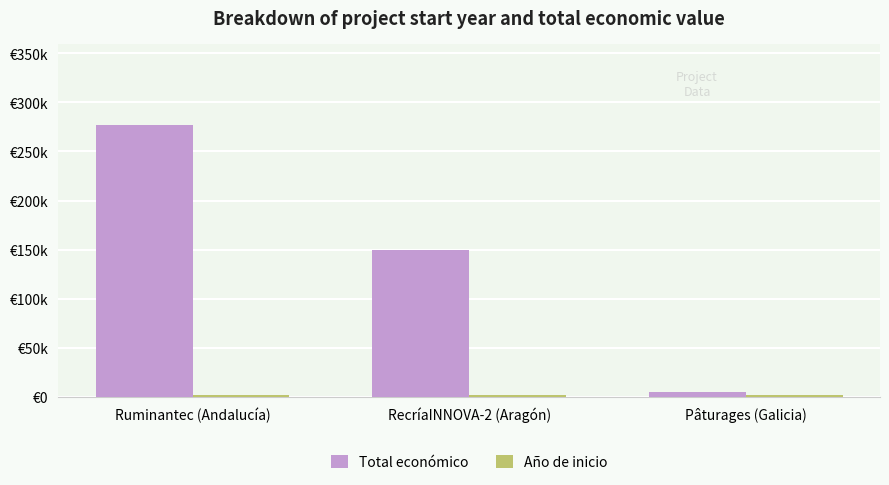

What is the spread (max minus min) of values at RecríaINNOVA-2 (Aragón)?

147976